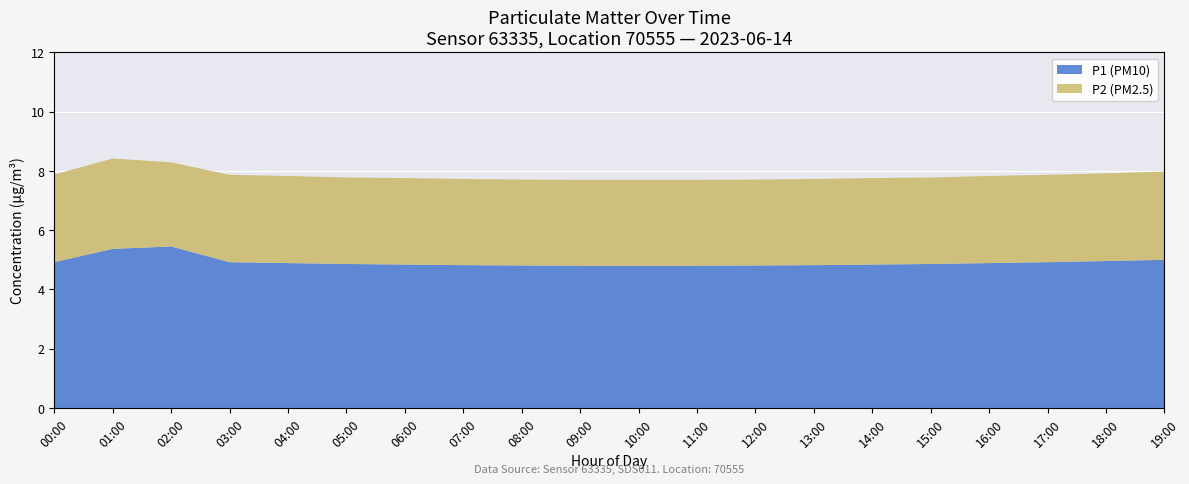

What is the total value across all series at 19:00?

8.0